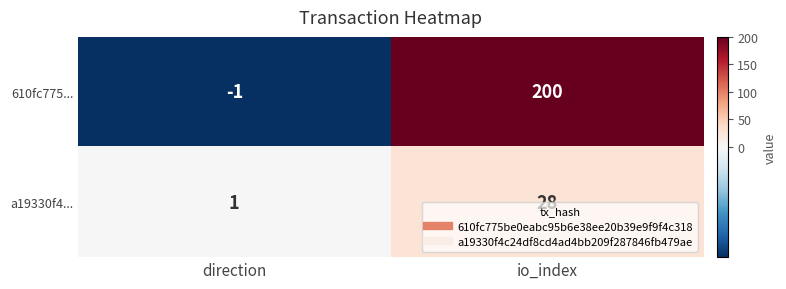

Which series has the largest total across all categories?

610fc775...